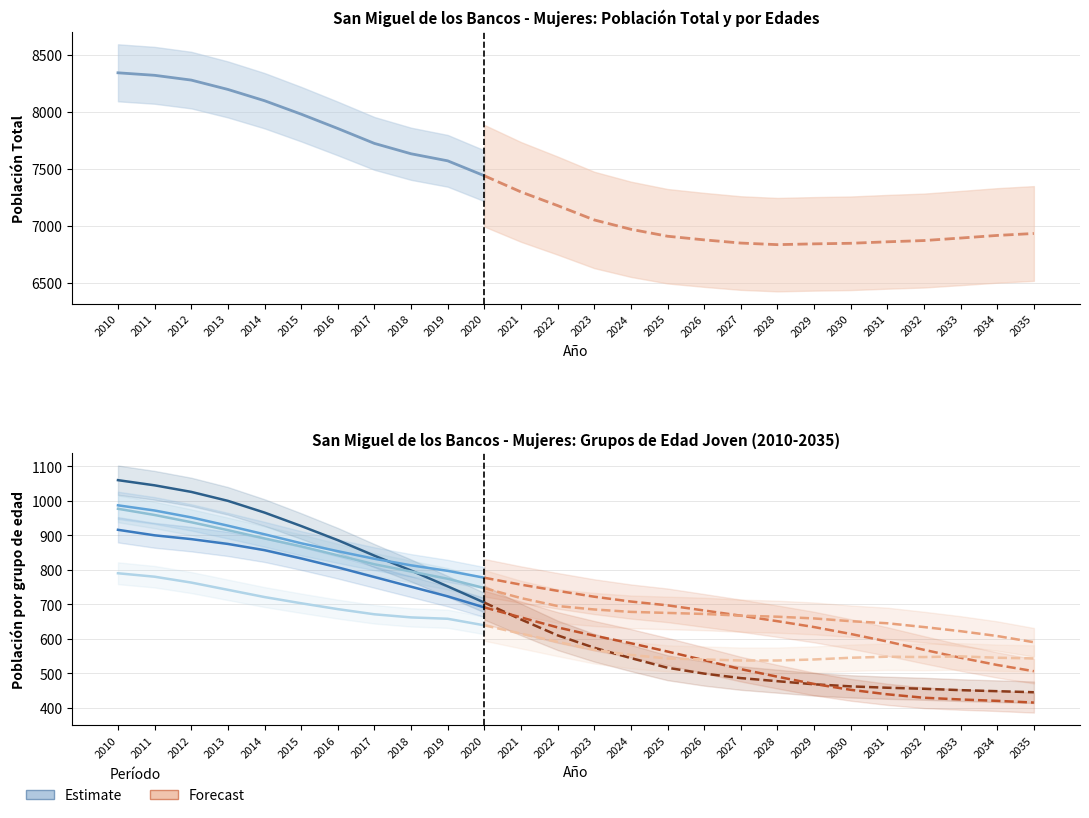

True or false: 15 - 19 has more than 1 interior local peaks.

False